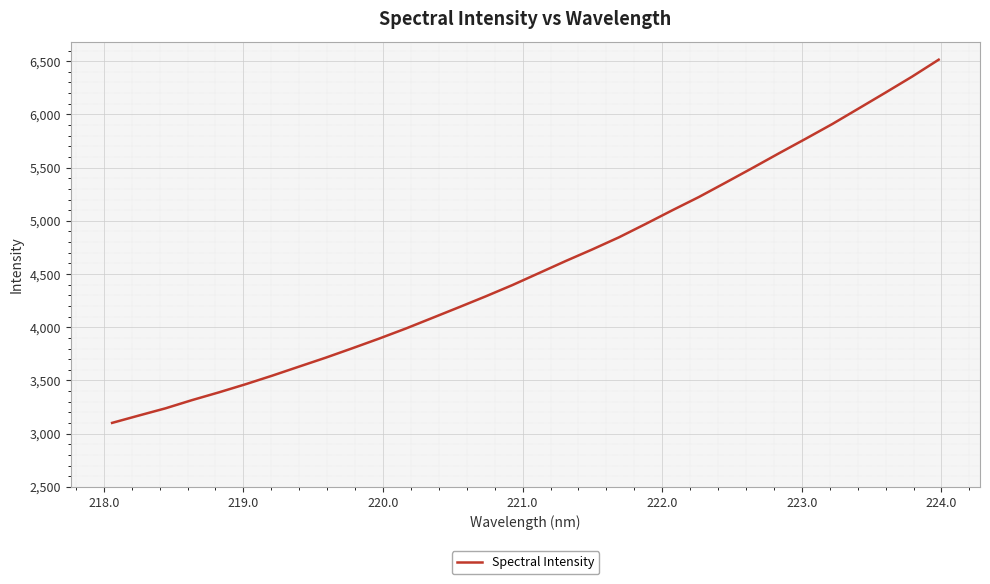

What is the difference between the maximum and minimum values?

3412.9